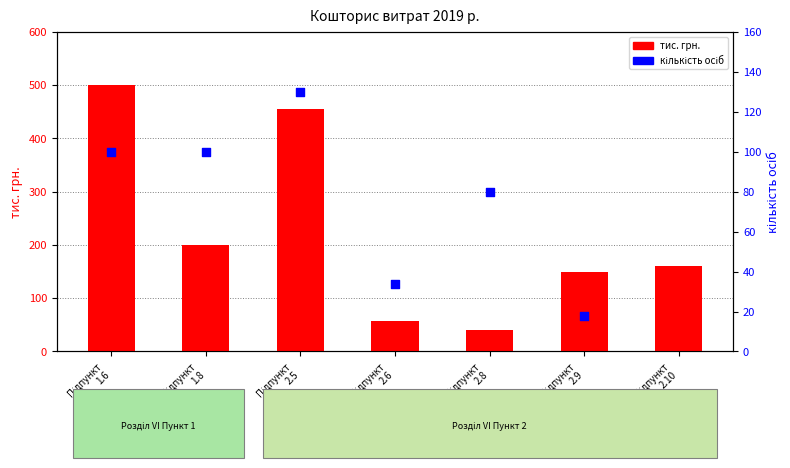

Which series reaches the maximum Y coordinate?

тис. грн.